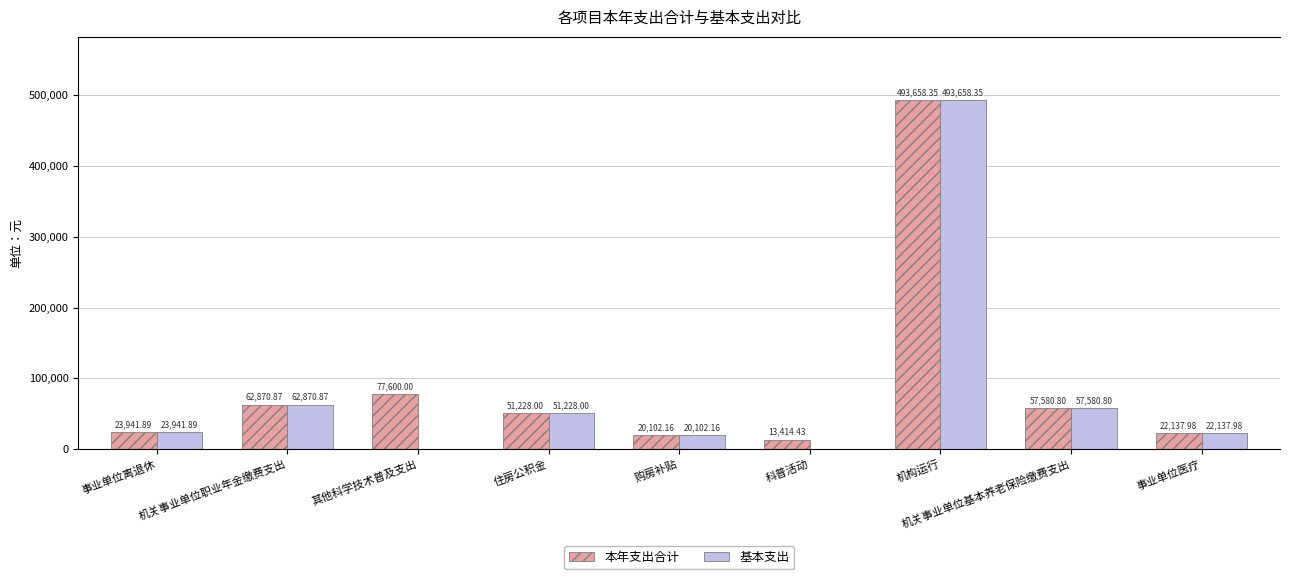

Which series has the largest total across all categories?

本年支出合计